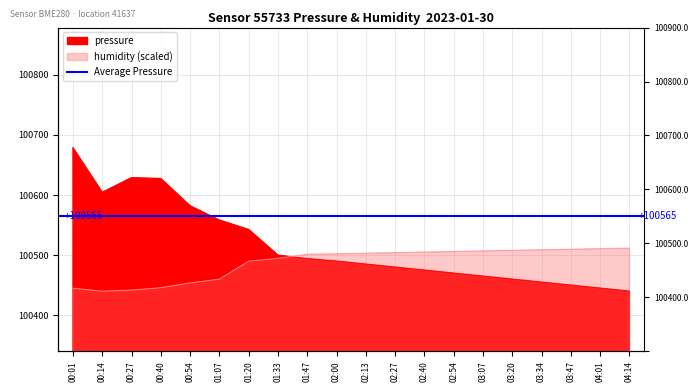

What is the lowest value of the pressure series?

100440.0